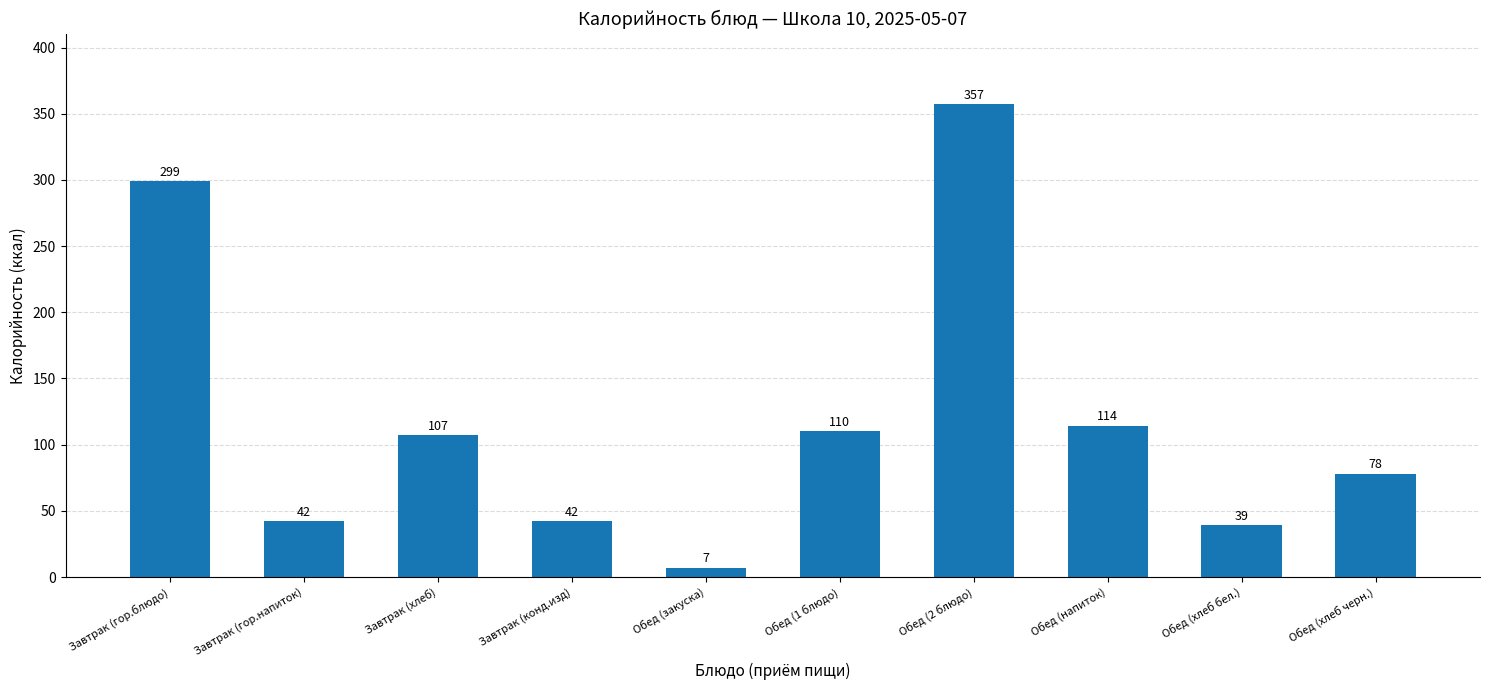

What is the average value?

120